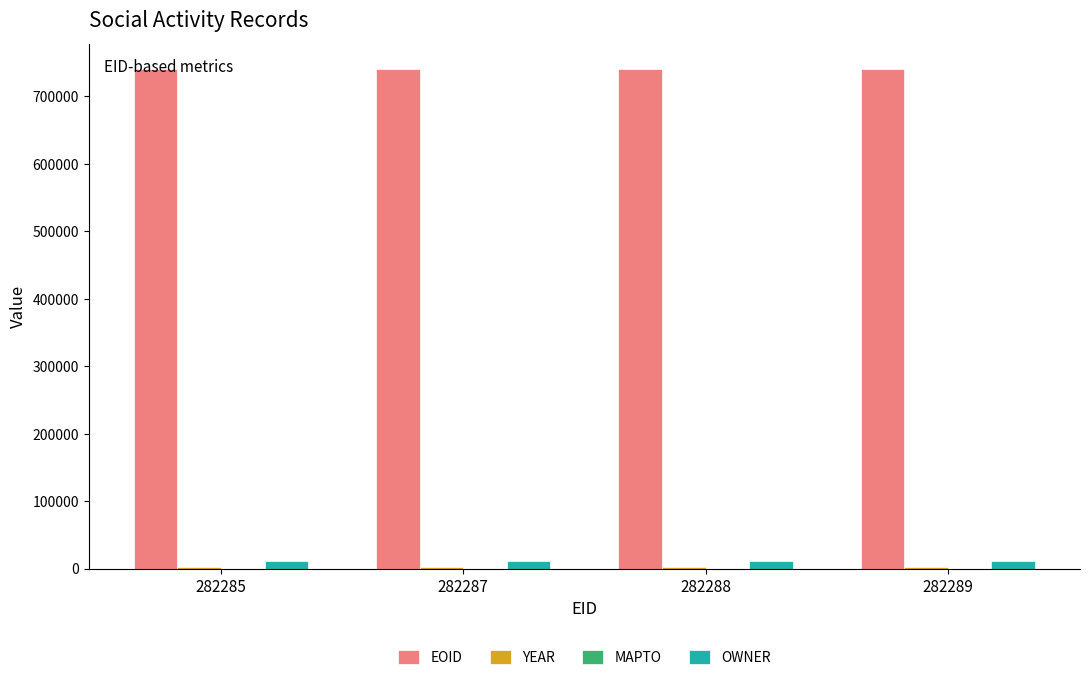

Which series has the largest total across all categories?

EOID